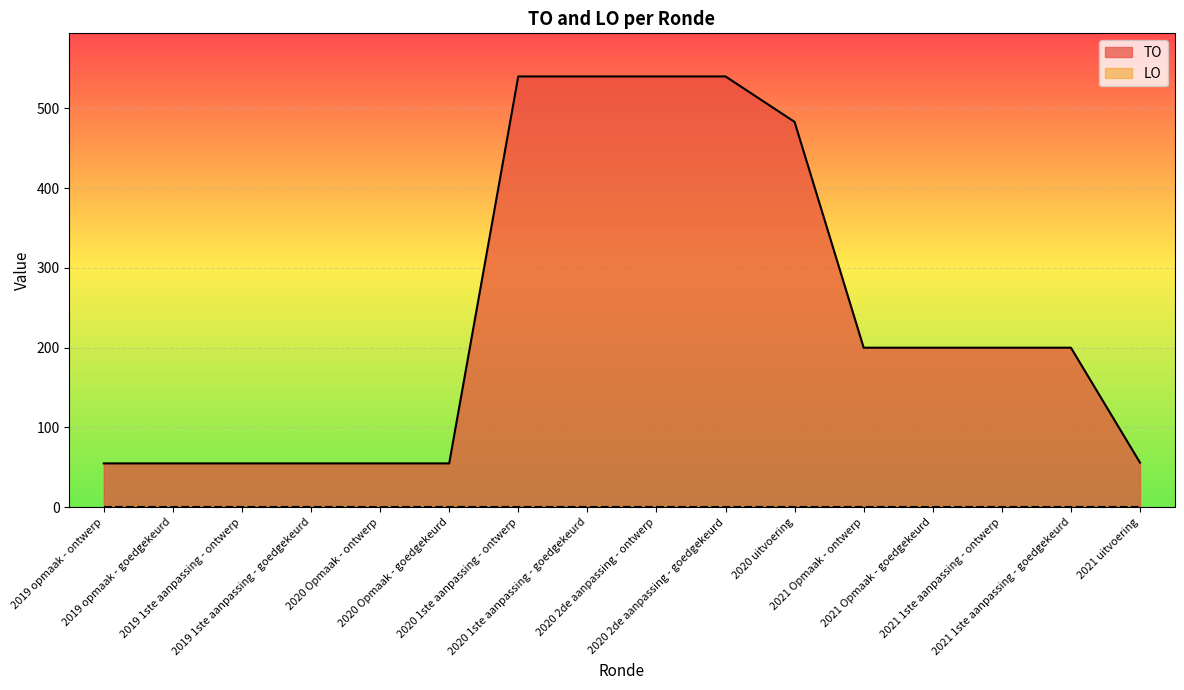

At which label is the value closest to 297?

2021 Opmaak - ontwerp